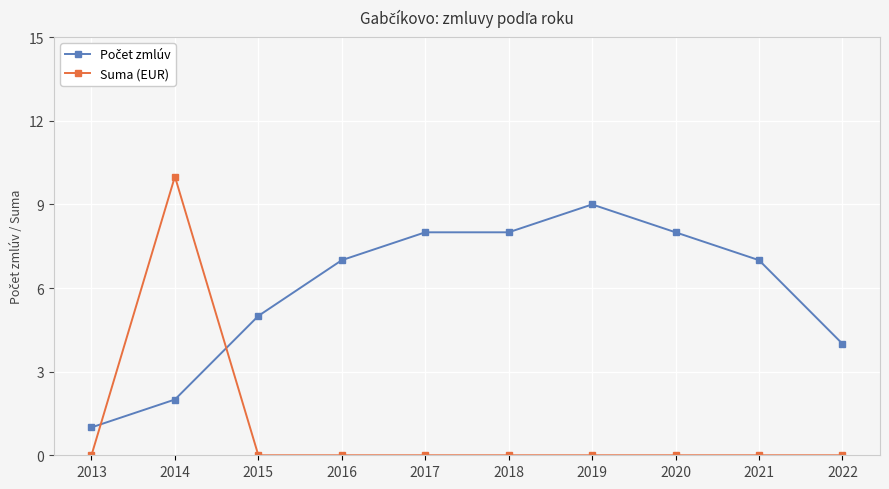

Does the chart display data point markers on the line(s)?

Yes